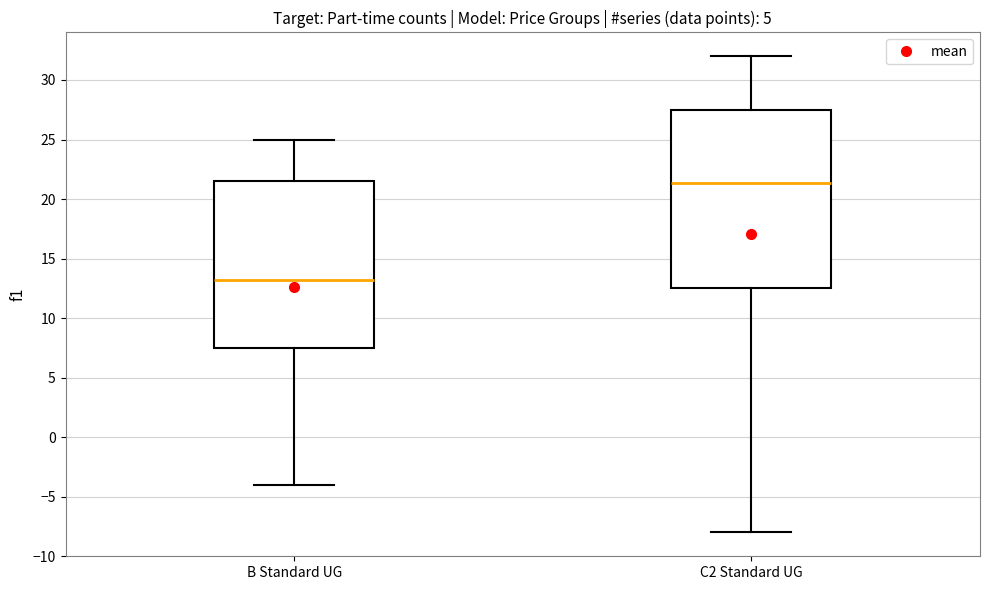

Reading left to right, read every box against the y-axis: the position of its median line, the range the box covers, and the ends of its whiskers. The values are not printed on the chart, so give them approximately, as read against the axis.

B Standard UG: median 13.0, box 7.5 to 21.5, whiskers -4.0 to 25.0
C2 Standard UG: median 21.5, box 12.5 to 27.5, whiskers -8.0 to 32.0